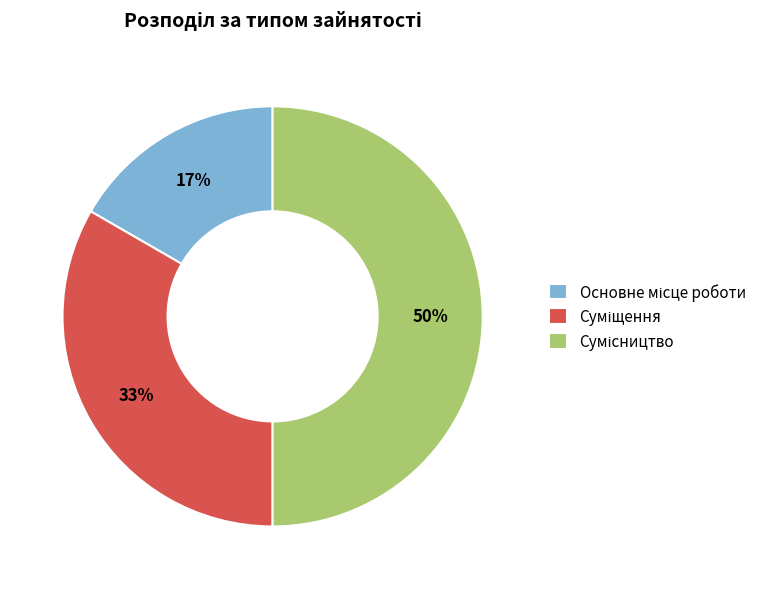

To the nearest percent, what is the difference between the largest and smallest slice percentages?

33%